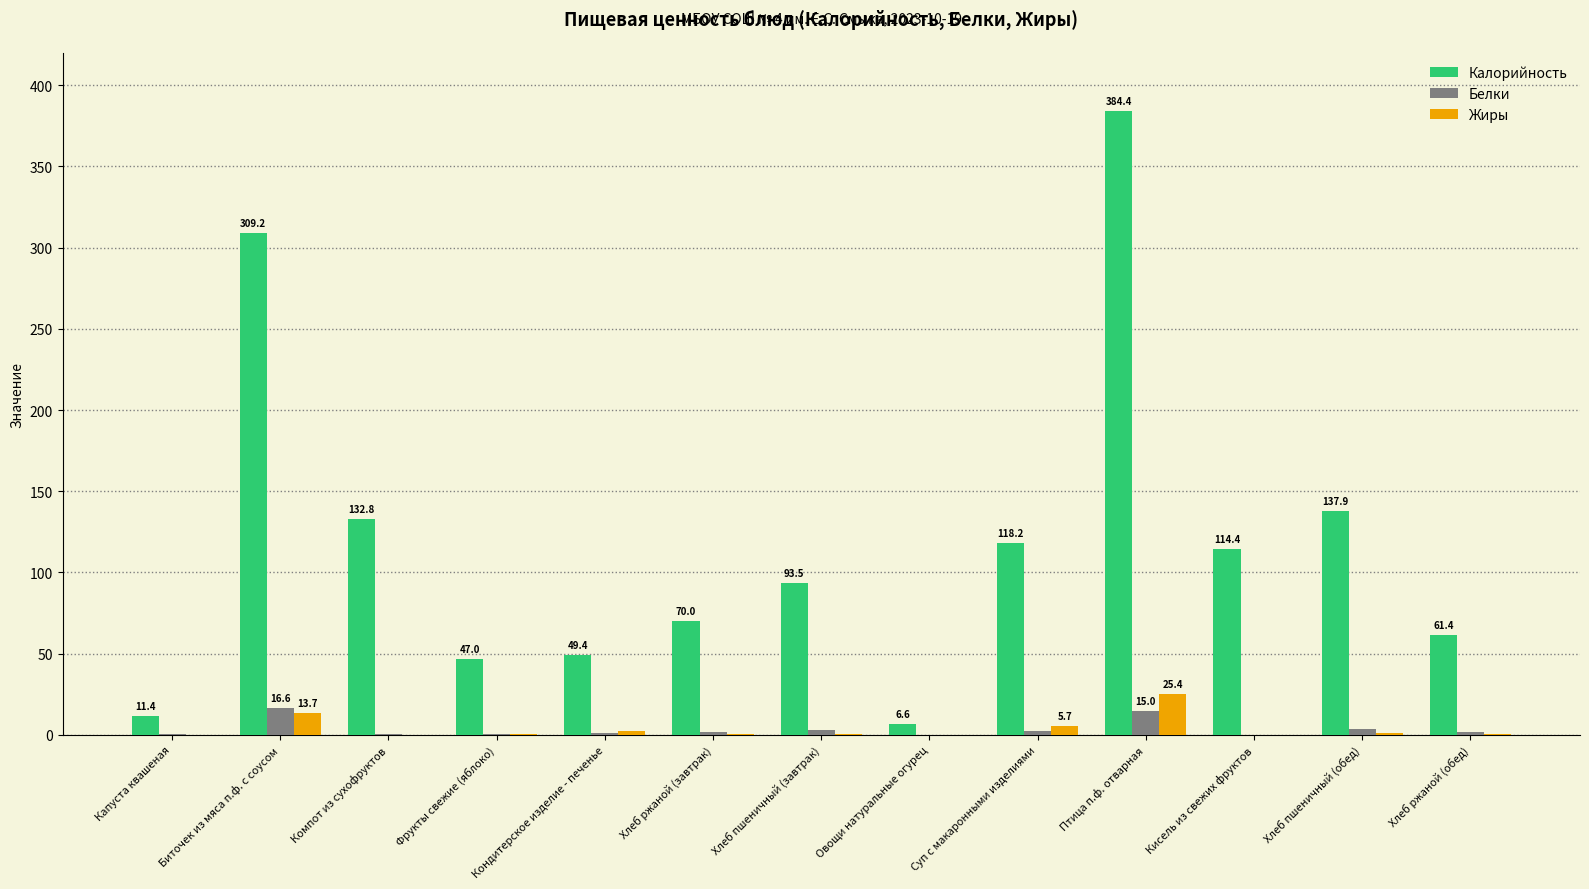

The value of Жиры at Хлеб пшеничный (обед) is 1.3. True or false?

True